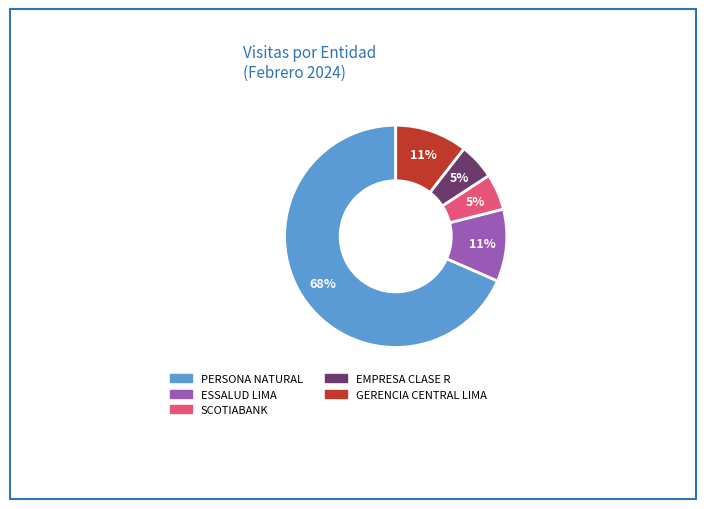

How many segments does this pie chart have?

5